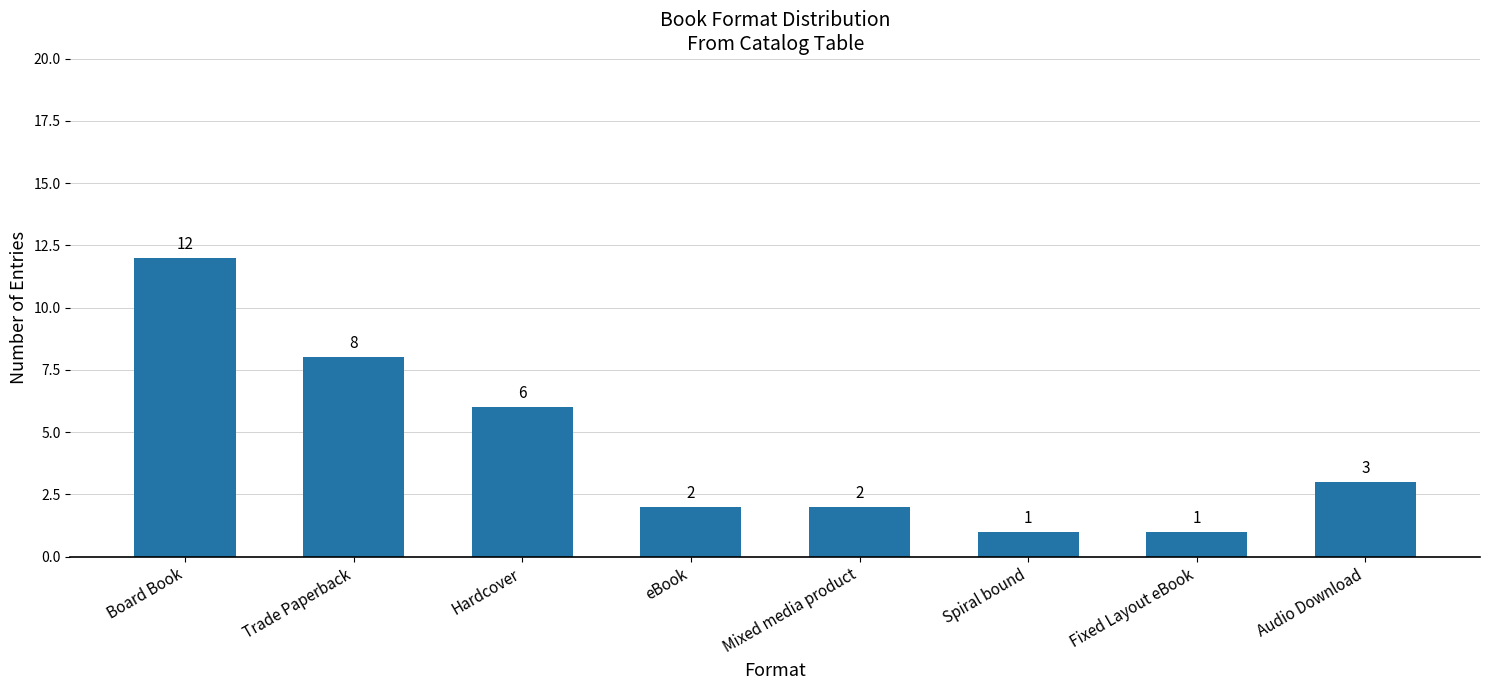

Count the number of categories in the chart.

8